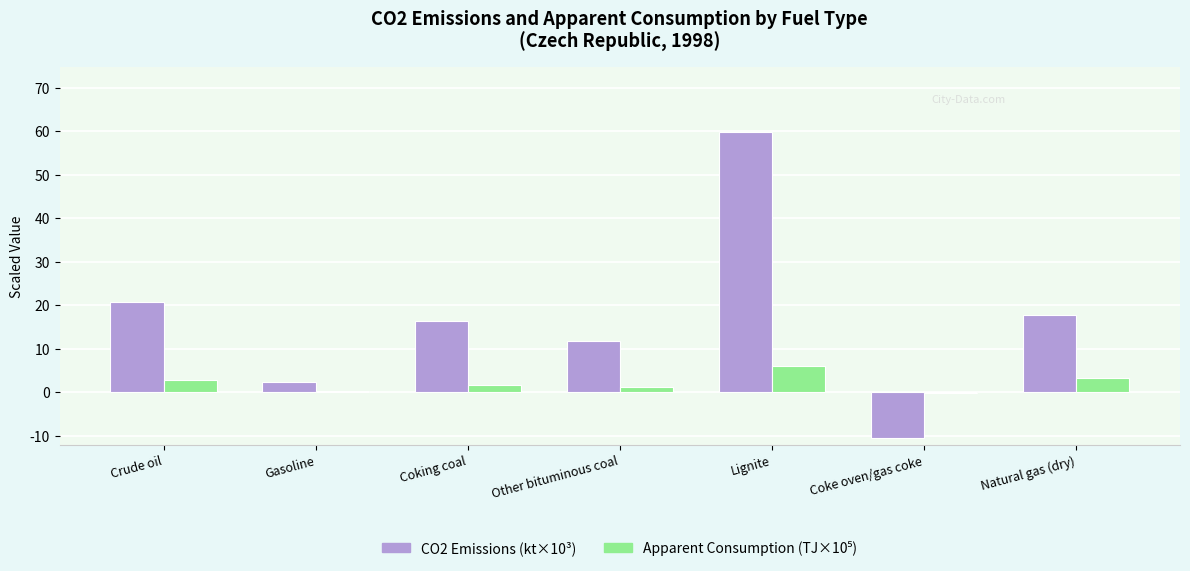

True or false: CO2 Emissions (kt×10³) has a value of 31.0 at Crude oil.

False